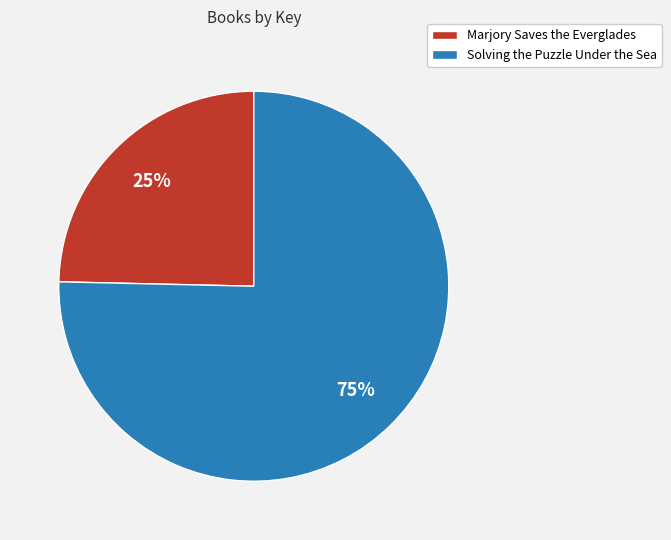

How many segments does this pie chart have?

2